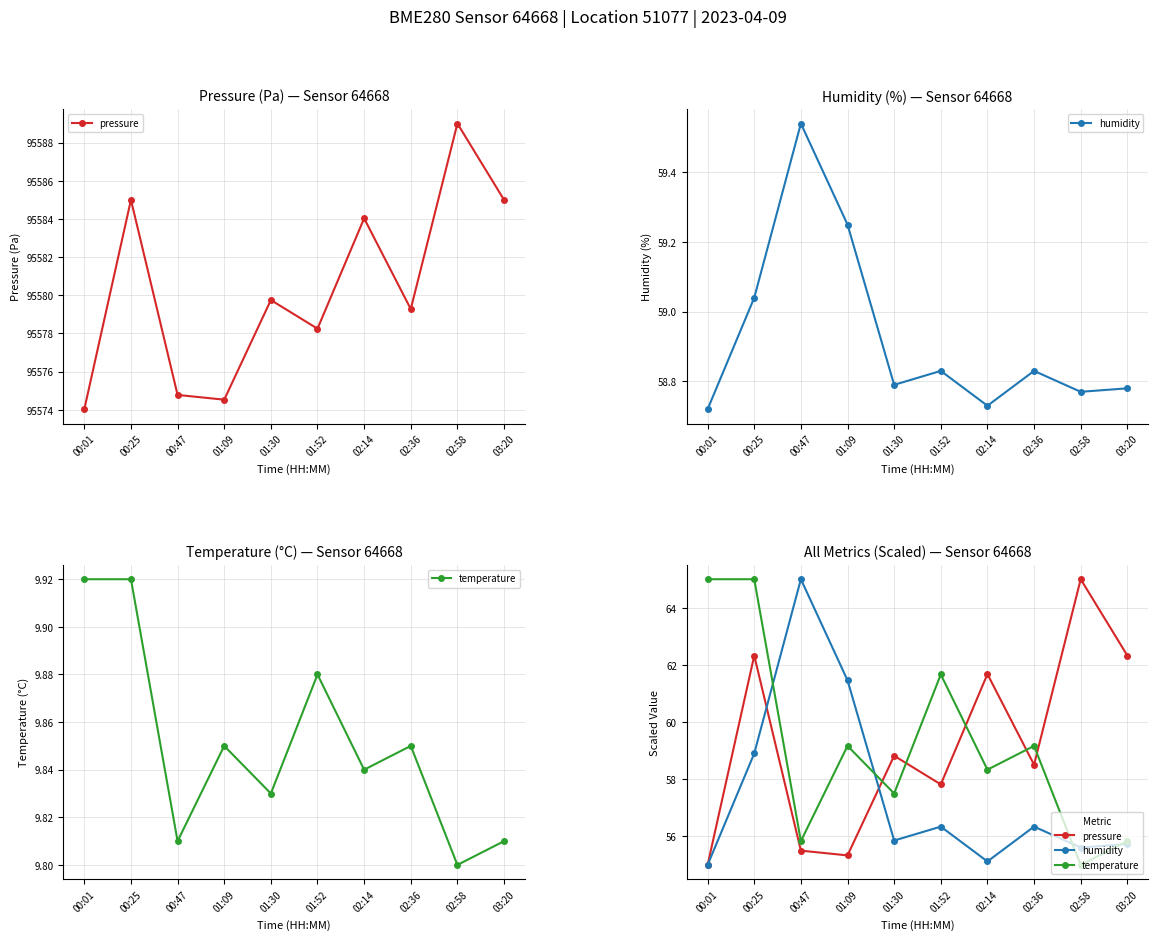

Where do temperature and humidity first cross each other?

00:25 and 00:47